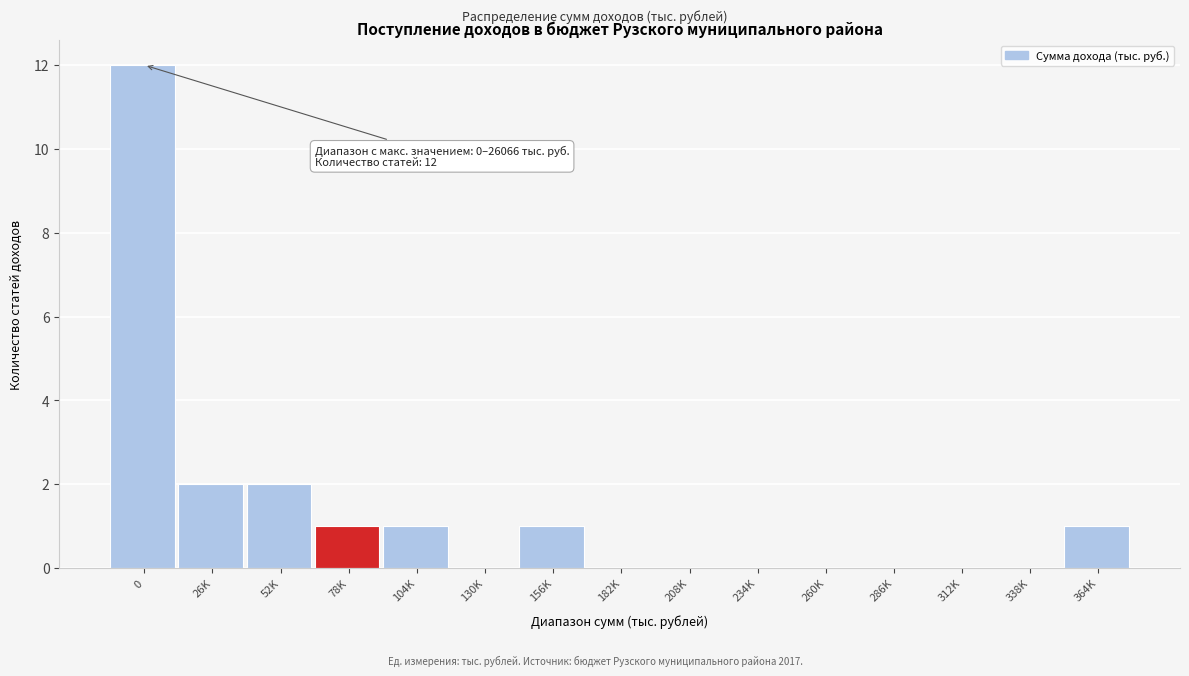

Reading left to right, extract all data points from this chart.

0=12	26K=2	52K=2	78K=1	104K=1	130K=0	156K=1	182K=0	208K=0	234K=0	260K=0	286K=0	312K=0	338K=0	364K=1